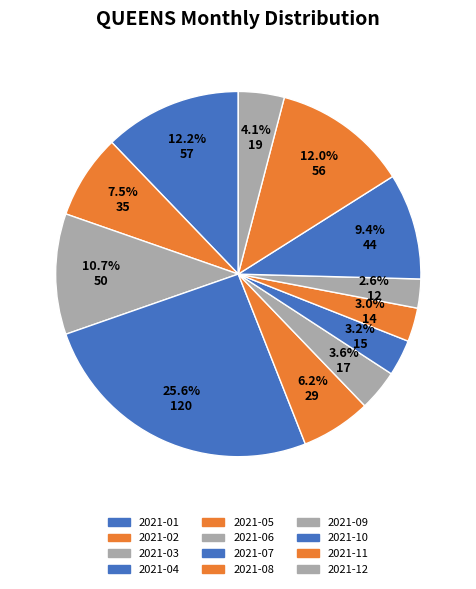

What percentage is the 2021-10 slice, to the nearest percent?

9%